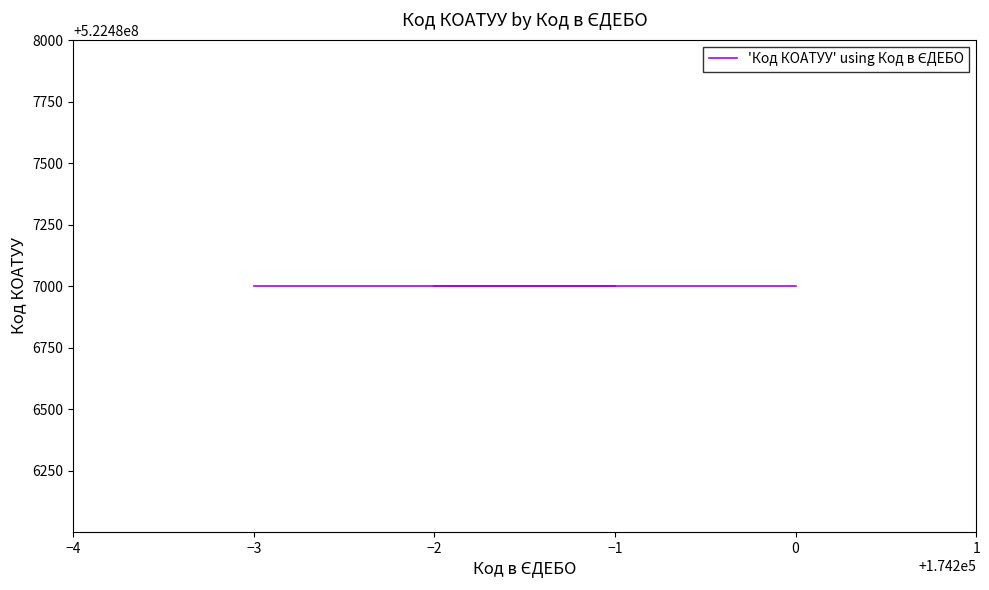

How many lines are shown in the chart?

1